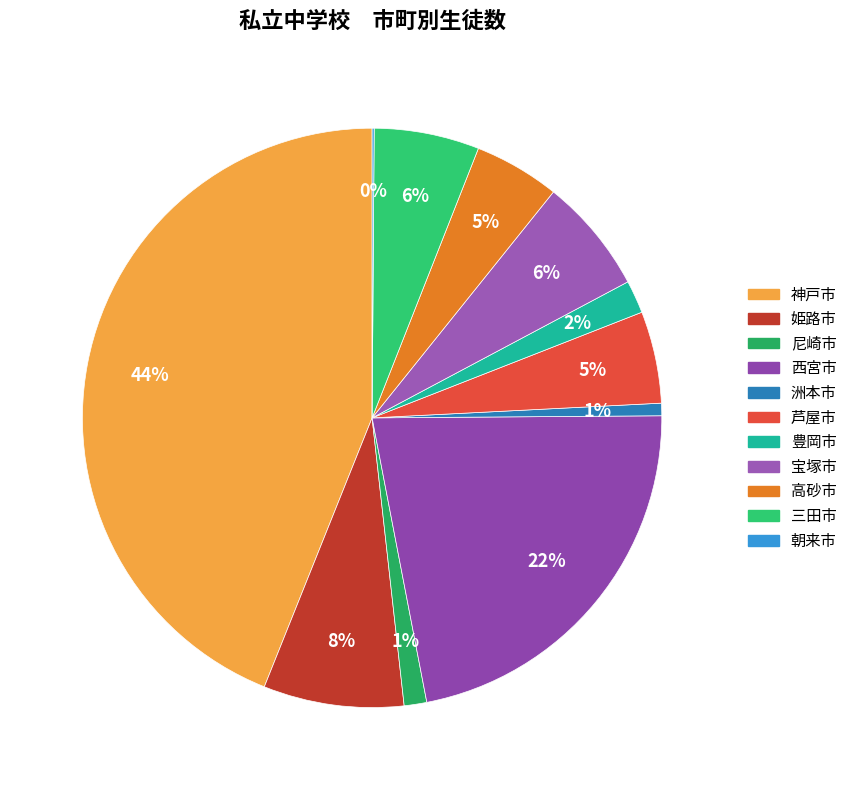

To the nearest percent, what portion does 姫路市 represent?

8%